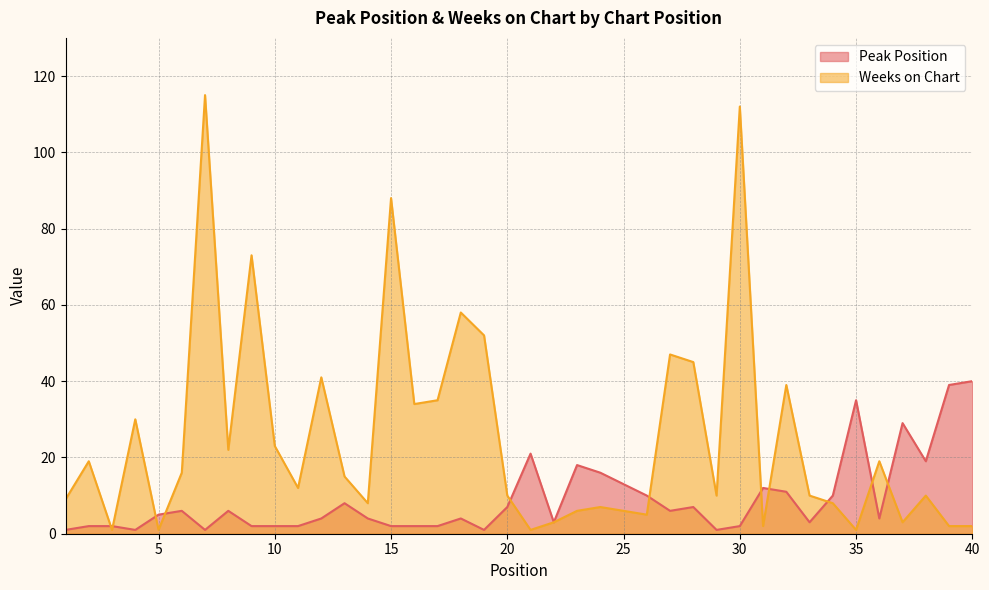

At which label is Peak Position closest to 20?

21